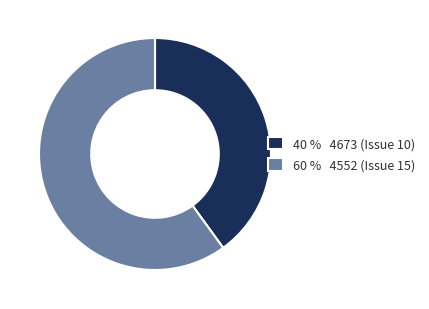

Approximately how many times larger is the value at 60 % 4552 (Issue 15) compared to 40 % 4673 (Issue 10)?

1.5